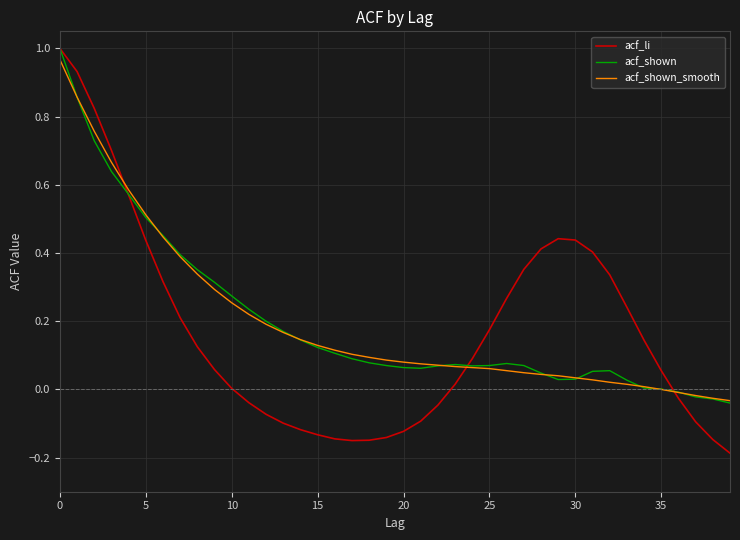

Which series has the largest range (max minus min)?

acf_li